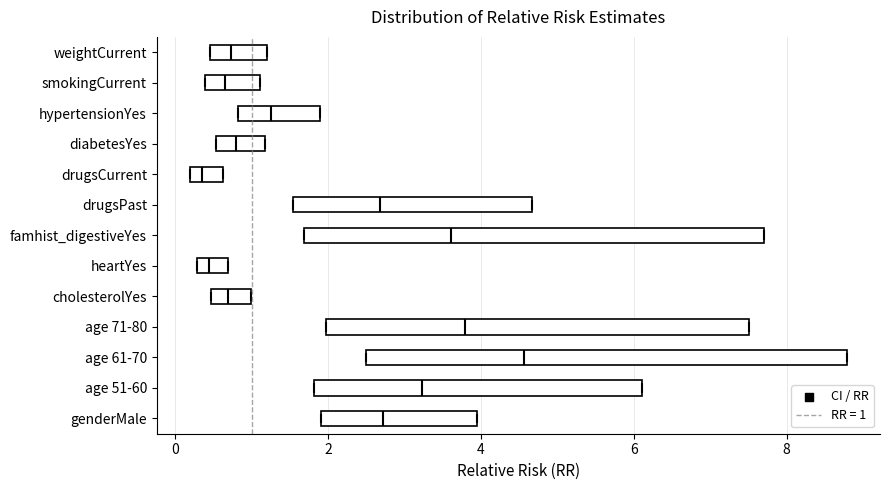

Reading bottom to top, read every box against the x-axis: the position of its median line, the range the box covers, and the ends of its whiskers. The values are not printed on the chart, so give them approximately, as read against the axis.

genderMale: median 2.8, box 2.0 to 4.0, whiskers 2.0 to 4.0
age 51-60: median 3.2, box 1.8 to 6.2, whiskers 1.8 to 6.2
age 61-70: median 4.6, box 2.4 to 8.8, whiskers 2.4 to 8.8
age 71-80: median 3.8, box 2.0 to 7.6, whiskers 2.0 to 7.6
cholesterolYes: median 0.6, box 0.4 to 1.0, whiskers 0.4 to 1.0
heartYes: median 0.4, box 0.2 to 0.6, whiskers 0.2 to 0.6
famhist_digestiveYes: median 3.6, box 1.6 to 7.8, whiskers 1.6 to 7.8
drugsPast: median 2.6, box 1.6 to 4.6, whiskers 1.6 to 4.6
drugsCurrent: median 0.4, box 0.2 to 0.6, whiskers 0.2 to 0.6
diabetesYes: median 0.8, box 0.6 to 1.2, whiskers 0.6 to 1.2
hypertensionYes: median 1.2, box 0.8 to 1.8, whiskers 0.8 to 1.8
smokingCurrent: median 0.6, box 0.4 to 1.2, whiskers 0.4 to 1.2
weightCurrent: median 0.8, box 0.4 to 1.2, whiskers 0.4 to 1.2